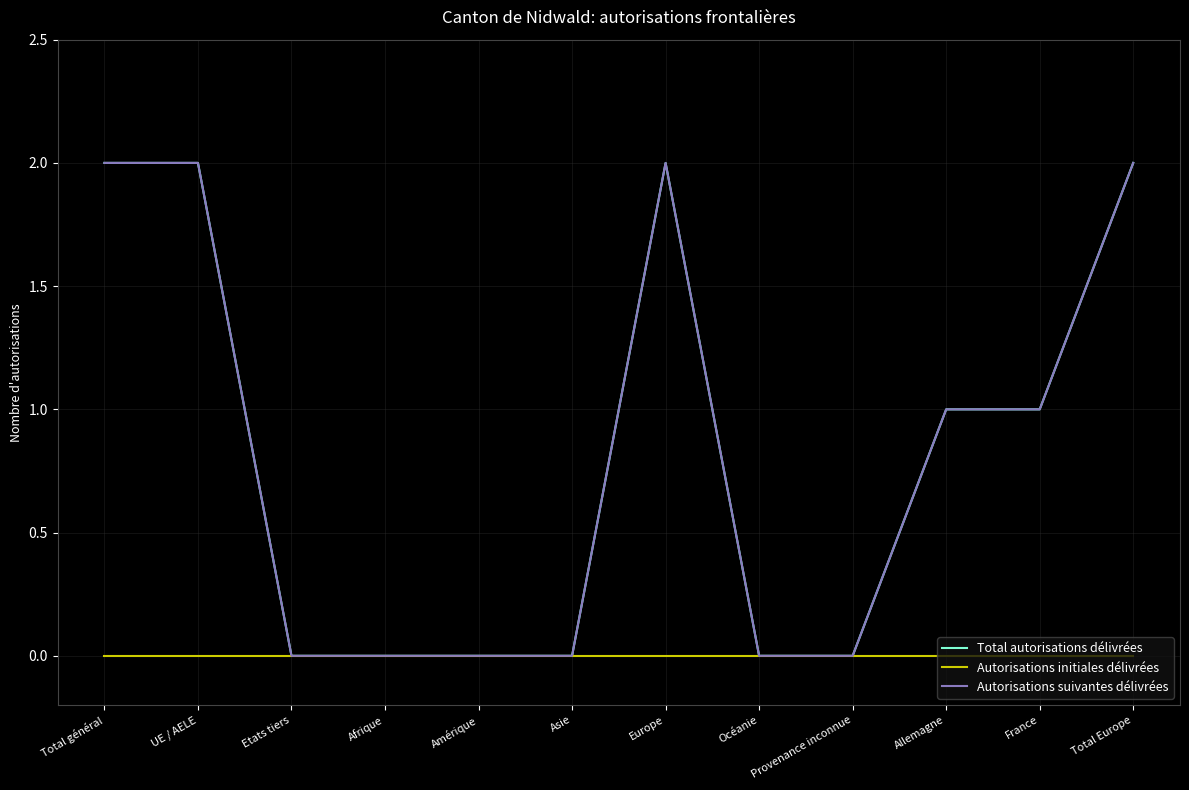

Reading left to right, extract all data points from this chart.

Total autorisations délivrées: Total général=2	UE / AELE=2	Etats tiers=0	Afrique=0	Amérique=0	Asie=0	Europe=2	Océanie=0	Provenance inconnue=0	Allemagne=1	France=1	Total Europe=2
Autorisations initiales délivrées: Total général=0	UE / AELE=0	Etats tiers=0	Afrique=0	Amérique=0	Asie=0	Europe=0	Océanie=0	Provenance inconnue=0	Allemagne=0	France=0	Total Europe=0
Autorisations suivantes délivrées: Total général=2	UE / AELE=2	Etats tiers=0	Afrique=0	Amérique=0	Asie=0	Europe=2	Océanie=0	Provenance inconnue=0	Allemagne=1	France=1	Total Europe=2